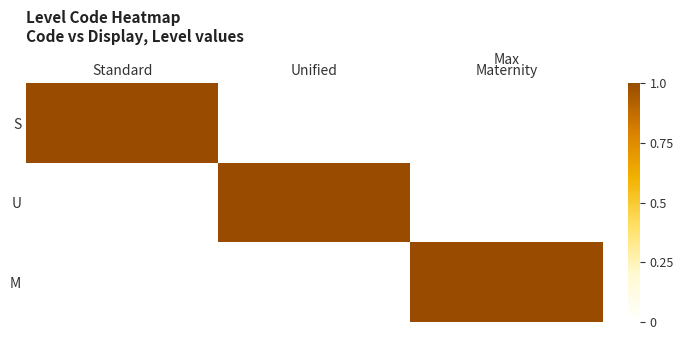

List the series in order of their peak value, lowest first.

S, U, M